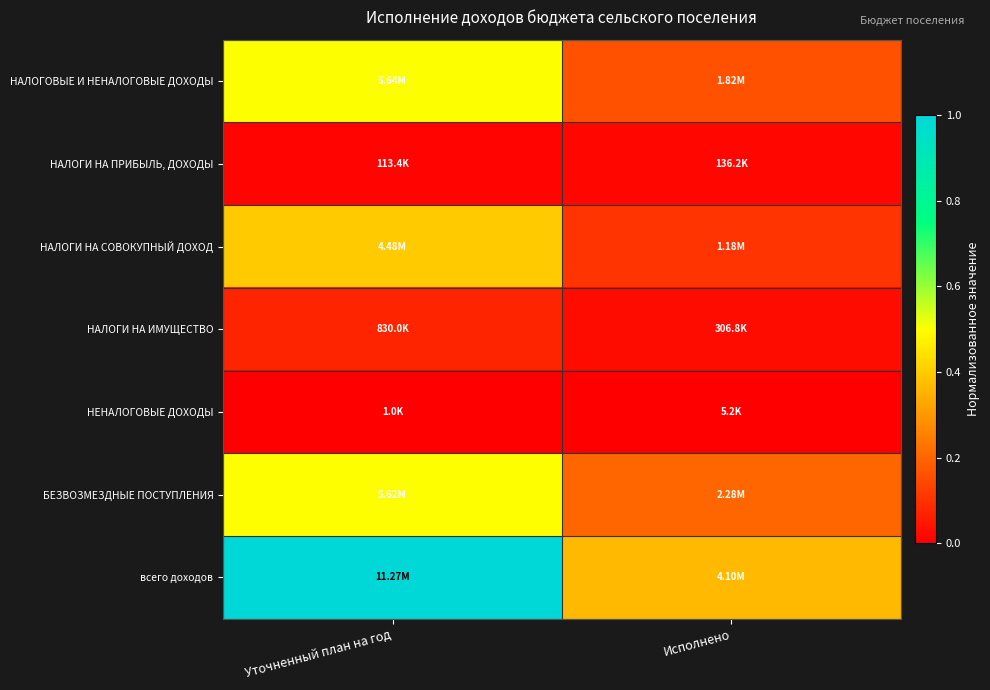

Reading left to right, extract all data points from this chart.

НАЛОГОВЫЕ И НЕНАЛОГОВЫЕ ДОХОДЫ: Уточненный план на год=0.5	Исполнено=0.2
НАЛОГИ НА ПРИБЫЛЬ, ДОХОДЫ: Уточненный план на год=0.0	Исполнено=0.0
НАЛОГИ НА СОВОКУПНЫЙ ДОХОД: Уточненный план на год=0.4	Исполнено=0.1
НАЛОГИ НА ИМУЩЕСТВО: Уточненный план на год=0.1	Исполнено=0.0
НЕНАЛОГОВЫЕ ДОХОДЫ: Уточненный план на год=0.0	Исполнено=0.0
БЕЗВОЗМЕЗДНЫЕ ПОСТУПЛЕНИЯ: Уточненный план на год=0.5	Исполнено=0.2
всего доходов: Уточненный план на год=1.0	Исполнено=0.4